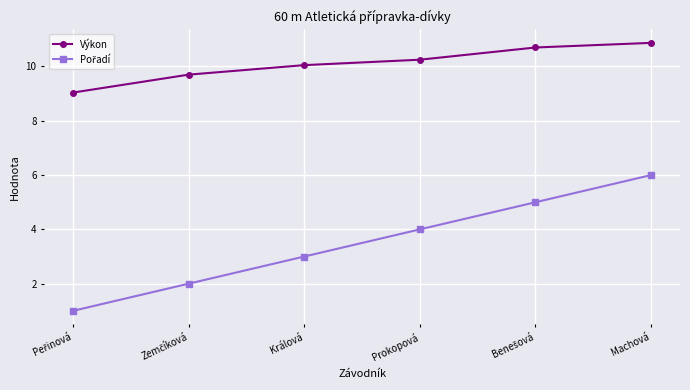

What is the label of the 3rd point from the left?

Králová